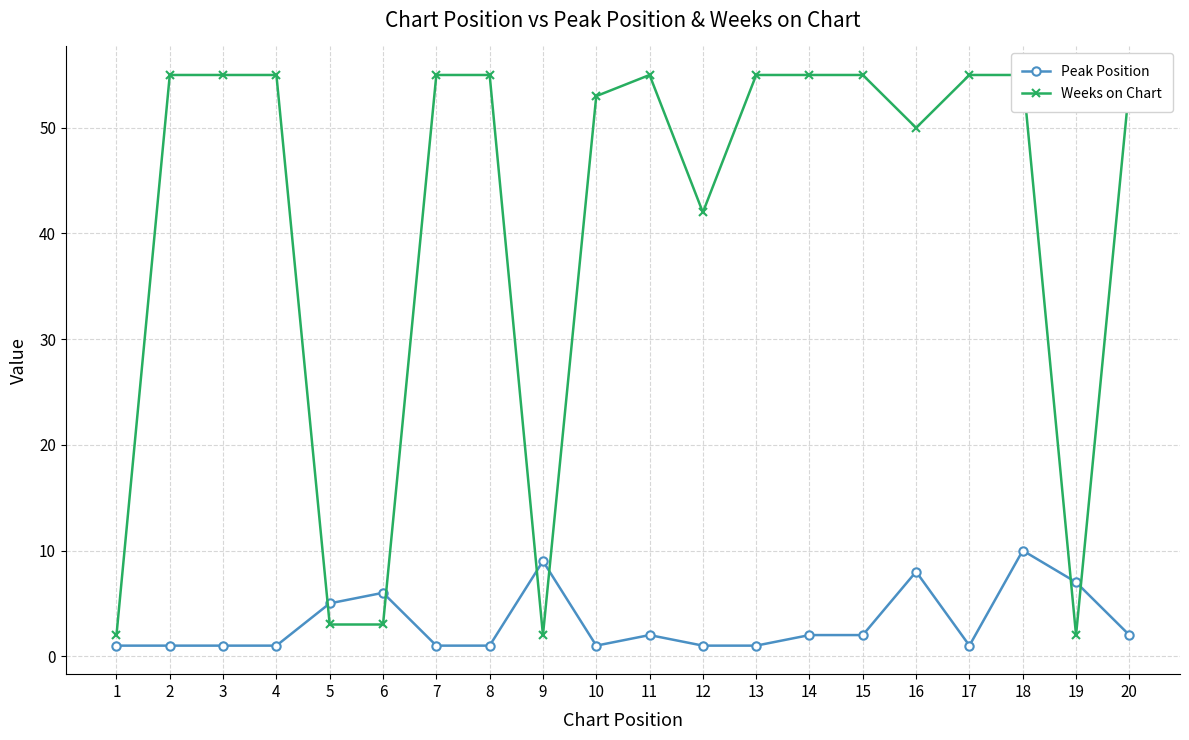

Rank the series at 4 from highest to lowest value.

Weeks on Chart, Peak Position